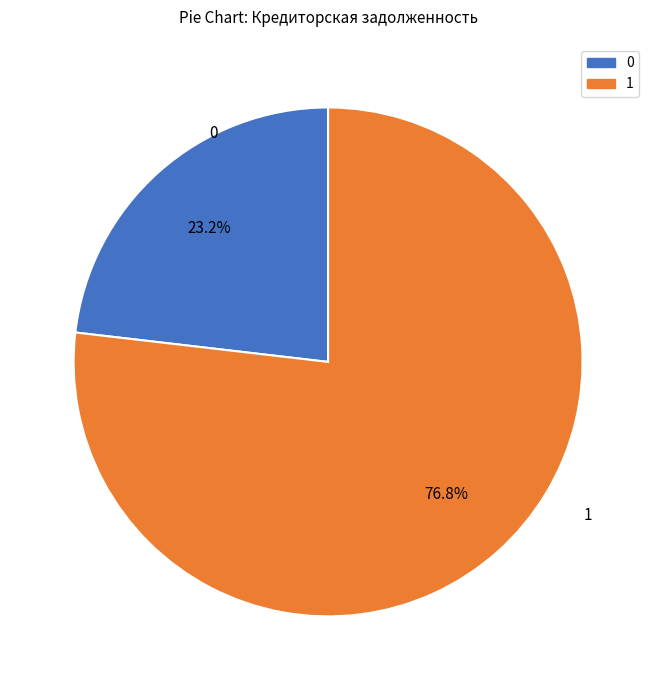

To the nearest percent, what is the average slice percentage?

50%